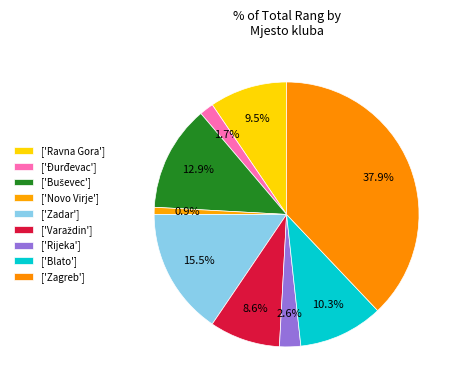

Which slice is the smallest?

Novo Virje